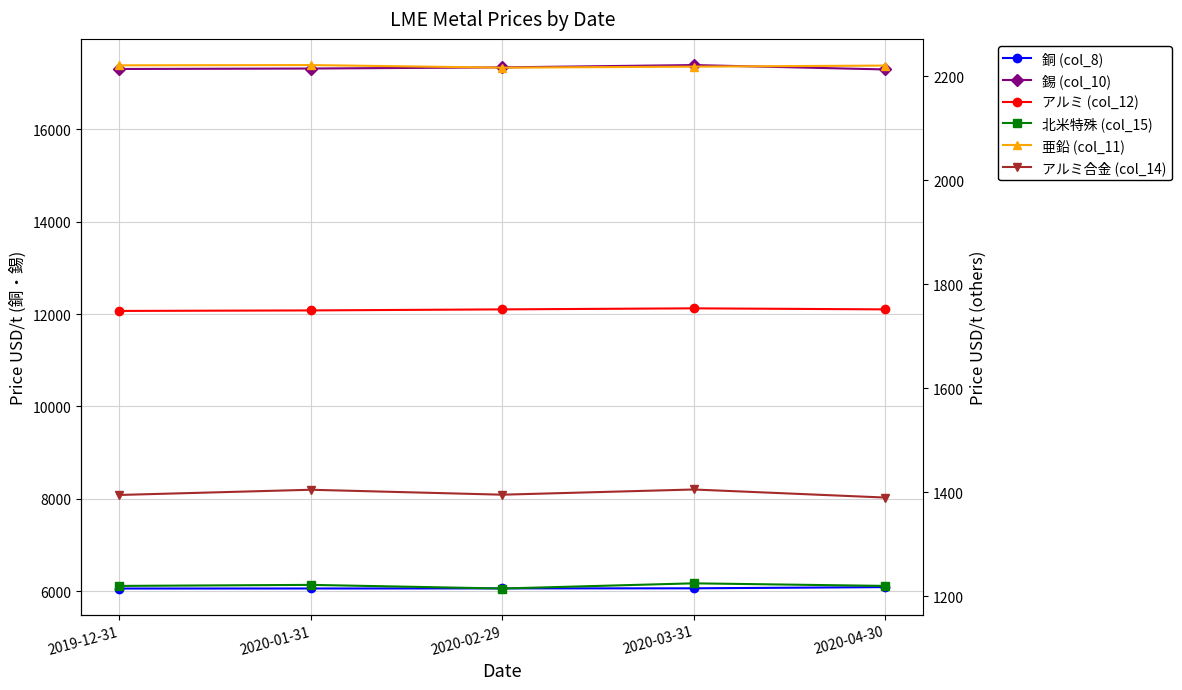

What is the value of the 亜鉛 (col_11) point at the 3rd from the left?

2217.0